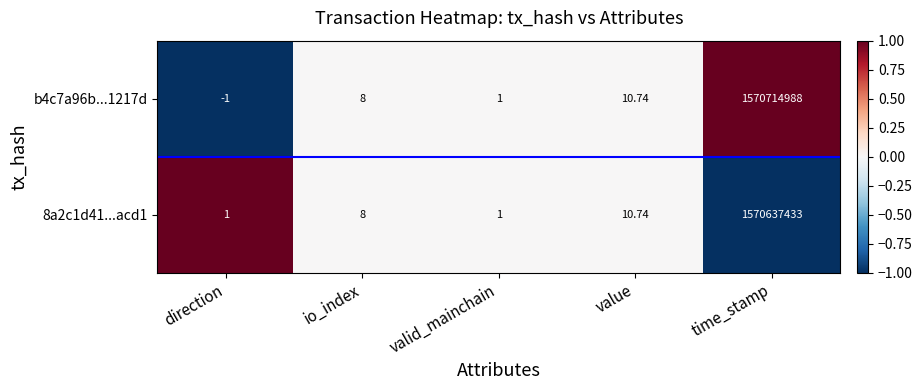

Count the number of data series in this chart.

2